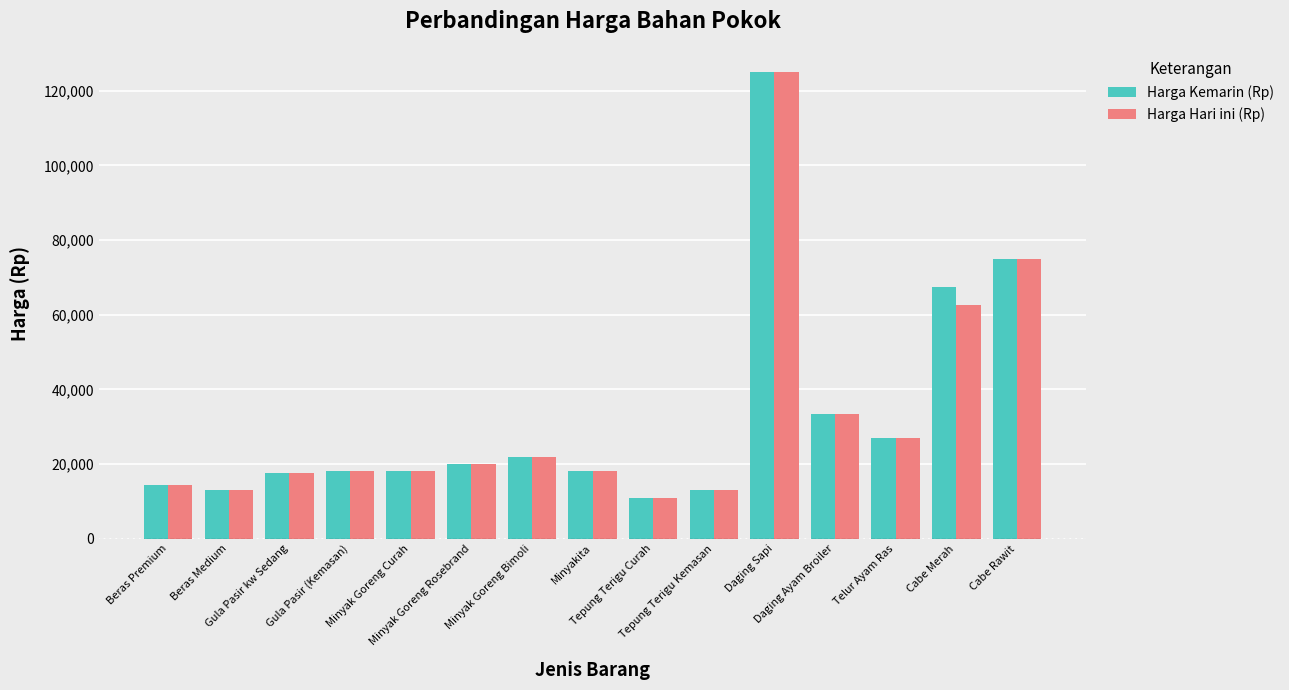

What is the average value of the Harga Hari ini (Rp) series?

32527